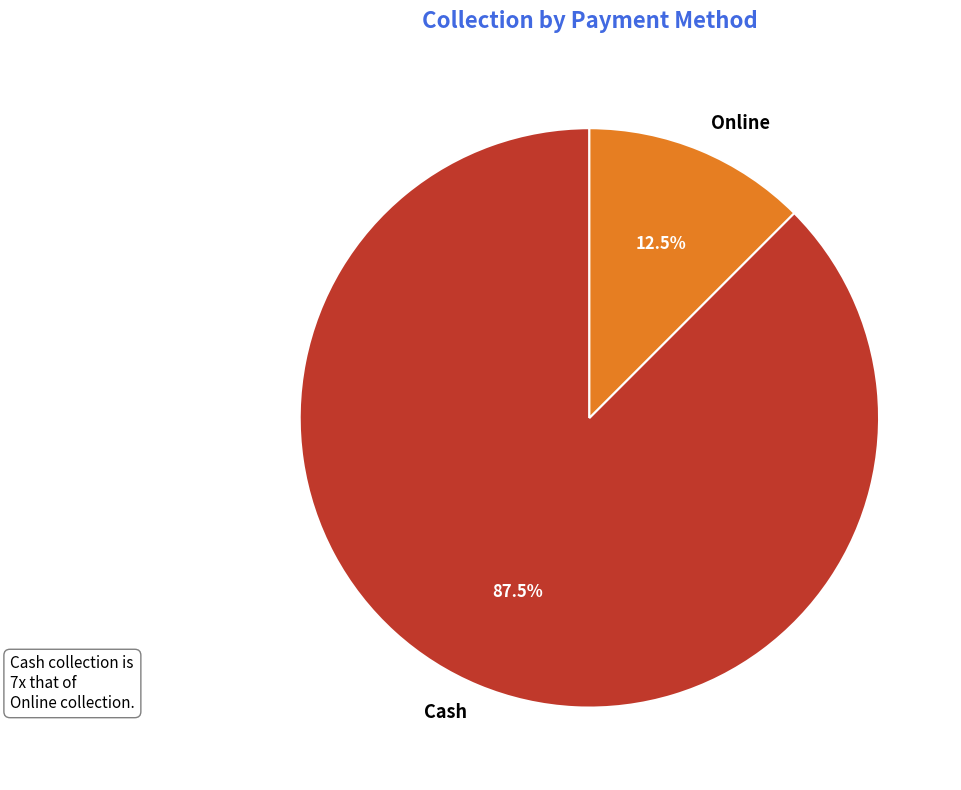

Count the number of slices in the pie.

2